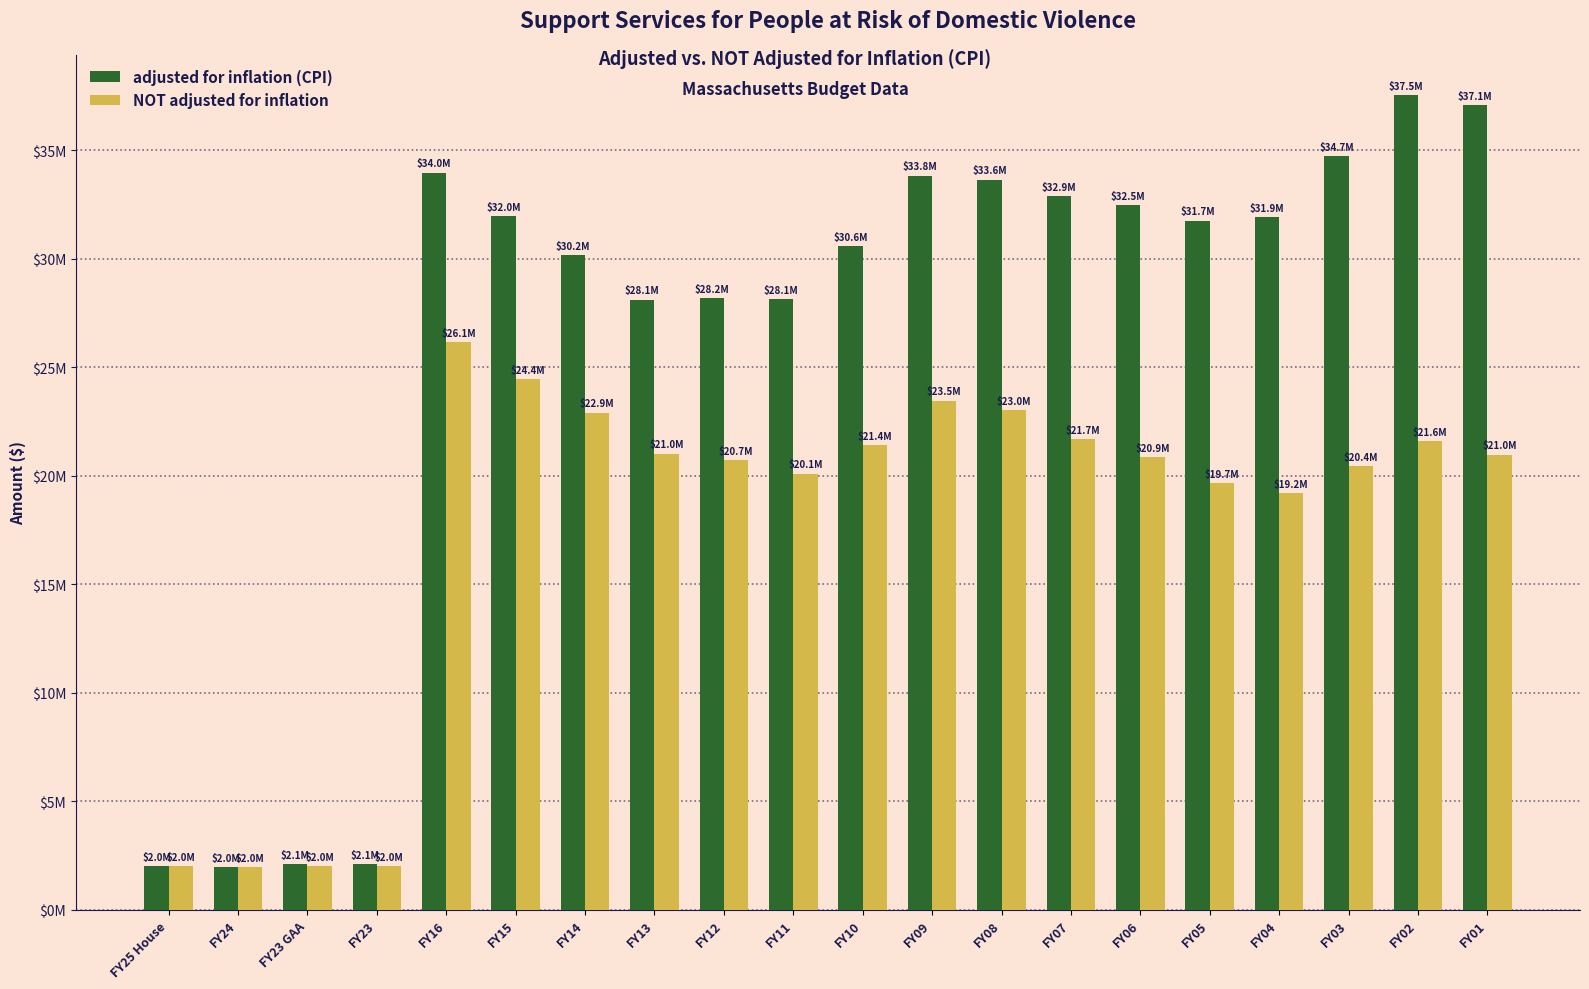

Reading left to right, what are all the values shown in this chart?

adjusted for inflation (CPI): 2000000	1982474	2106379	2106379	33958984	31962197	30158796	28110070	28179512	28124495	30577731	33822568	33646047	32876529	32453808	31745909	31913397	34736792	37517080	37075208
NOT adjusted for inflation: 2000000	1982474	2000000	2000000	26148905	24448905	22905532	21022430	20725062	20094458	21422288	23464618	23019767	21688691	20867496	19669292	19196304	20443663	21604012	20978092